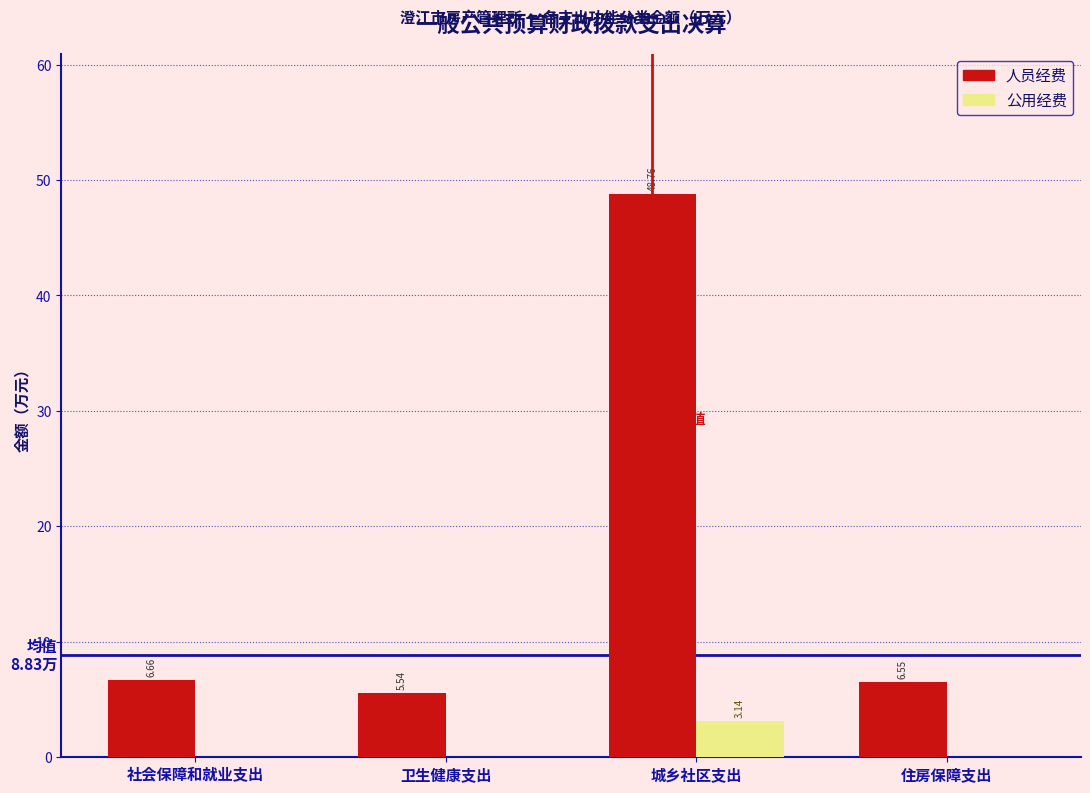

Is the value of 人员经费 at 卫生健康支出 greater than the value of 公用经费 at 卫生健康支出?

Yes